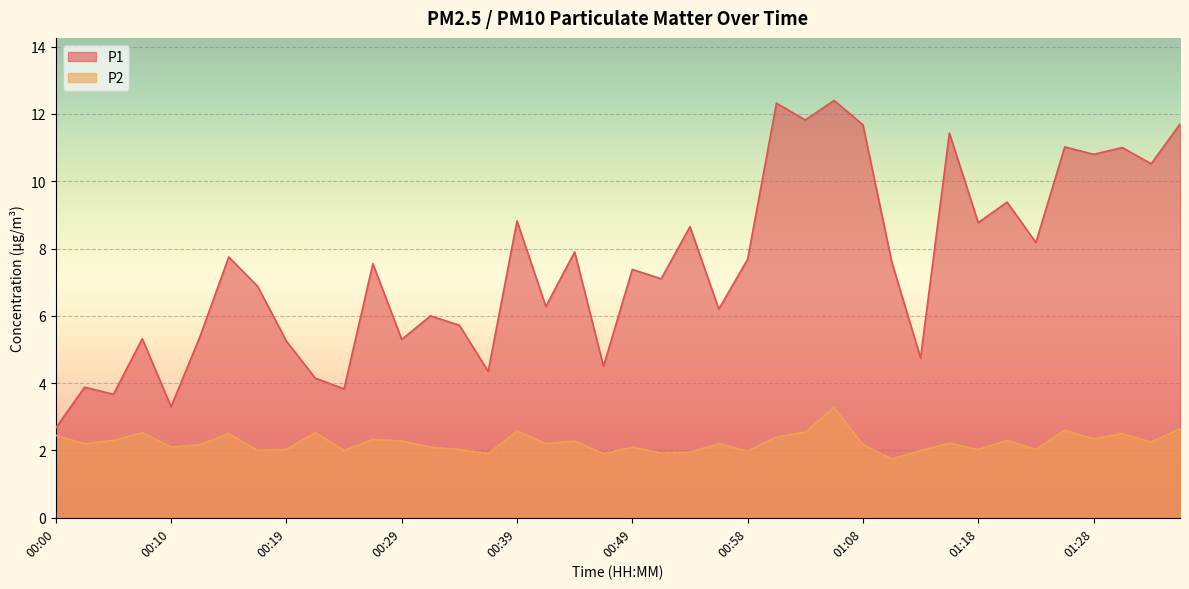

Reading right to left, transcribe all the data shown in this chart.

P1: 01:35=11.7	01:32=10.5	01:30=11.0	01:28=10.8	01:25=11.0	01:23=8.2	01:20=9.4	01:18=8.8	01:15=11.4	01:13=4.8	01:11=7.6	01:08=11.7	01:06=12.4	01:03=11.8	01:01=12.3	00:58=7.7	00:56=6.2	00:53=8.7	00:51=7.1	00:49=7.4	00:46=4.5	00:44=7.9	00:41=6.3	00:39=8.8	00:36=4.3	00:34=5.7	00:32=6.0	00:29=5.3	00:27=7.5	00:24=3.8	00:22=4.2	00:19=5.2	00:17=6.9	00:15=7.8	00:12=5.4	00:10=3.3	00:07=5.3	00:05=3.7	00:02=3.9	00:00=2.7
P2: 01:35=2.6	01:32=2.2	01:30=2.5	01:28=2.4	01:25=2.6	01:23=2.0	01:20=2.3	01:18=2.0	01:15=2.2	01:13=2.0	01:11=1.8	01:08=2.2	01:06=3.3	01:03=2.5	01:01=2.4	00:58=2.0	00:56=2.2	00:53=1.9	00:51=1.9	00:49=2.1	00:46=1.9	00:44=2.3	00:41=2.2	00:39=2.6	00:36=1.9	00:34=2.0	00:32=2.1	00:29=2.3	00:27=2.3	00:24=2.0	00:22=2.5	00:19=2.0	00:17=2.0	00:15=2.5	00:12=2.2	00:10=2.1	00:07=2.5	00:05=2.3	00:02=2.2	00:00=2.5